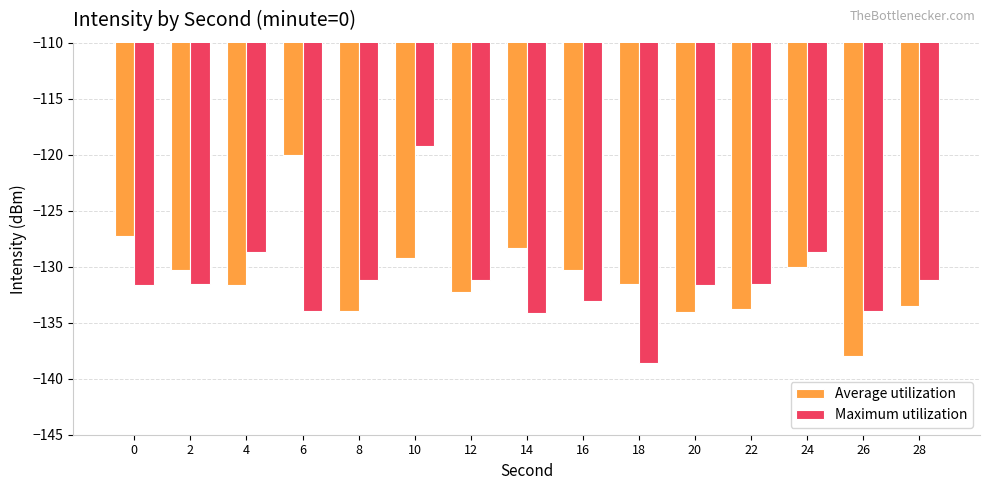

Is it true that Maximum utilization equals -171.3 at 4?

False